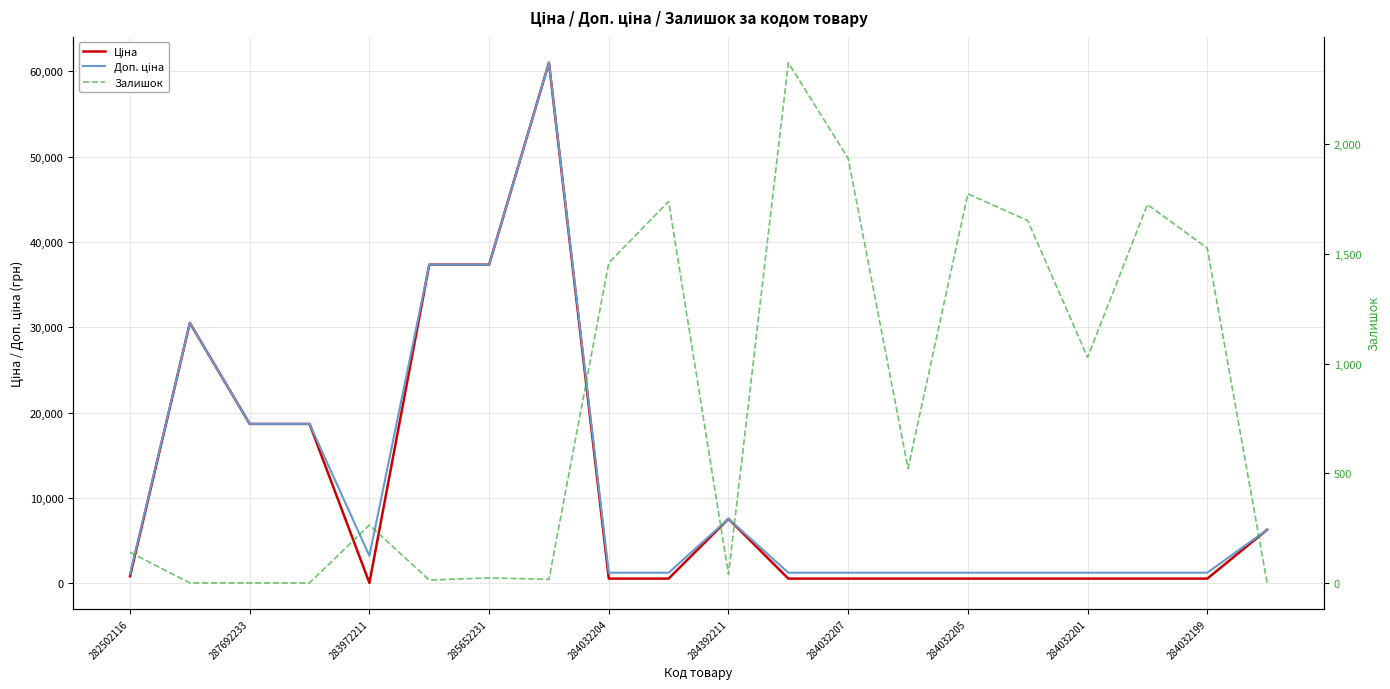

Between 12 and 284392211, which is larger?

284392211